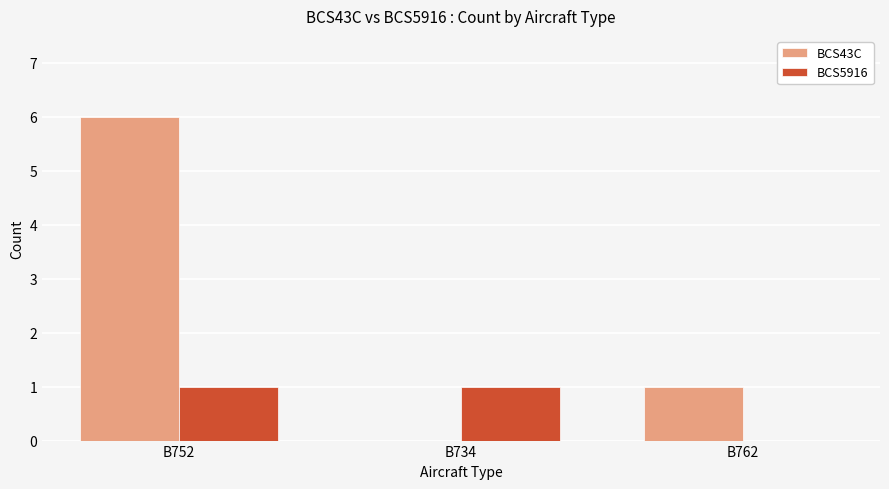

Reading right to left, list all the values displayed in this chart.

BCS43C: B762=1	B734=0	B752=6
BCS5916: B762=0	B734=1	B752=1